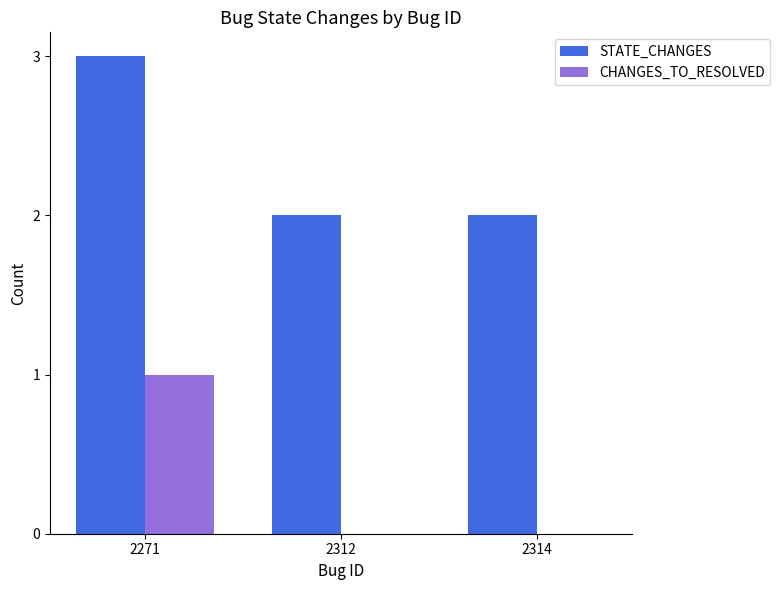

How many data points does each series have?

3